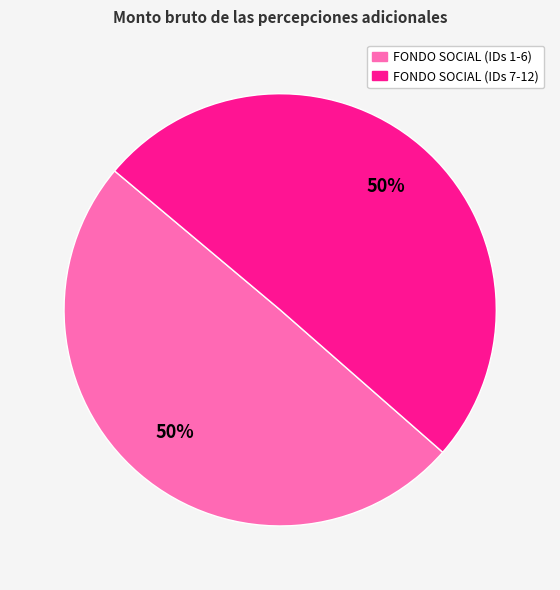

To the nearest percent, what is the average slice percentage?

50%